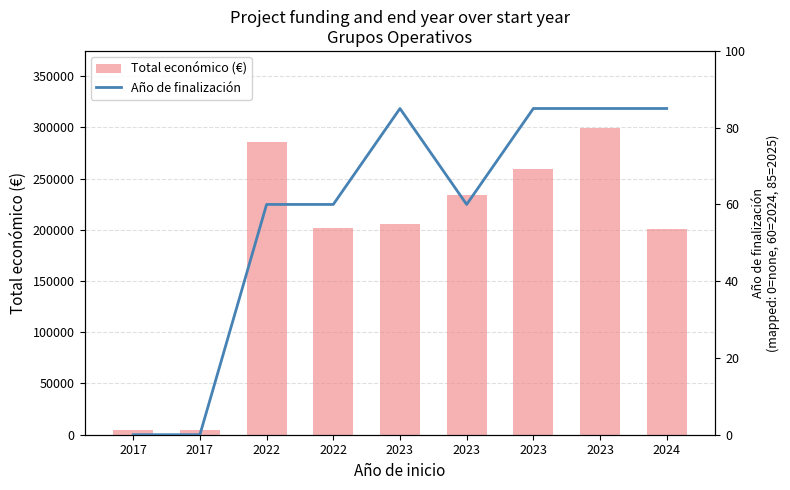

Which series changed the most between 2017 and 2022?

Total económico (€)